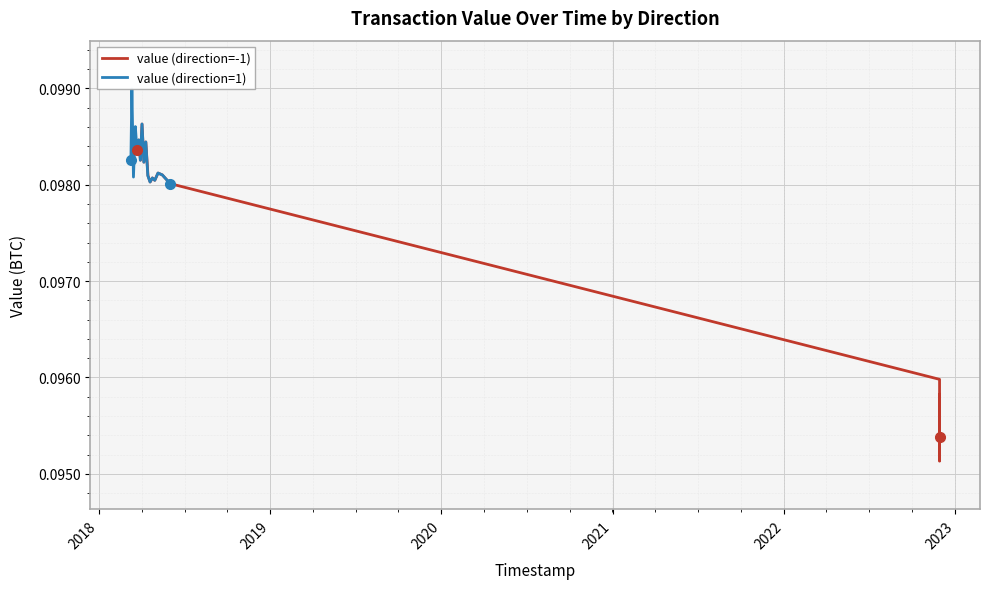

Count the value (direction=-1) values in the range 0 to 1.

20